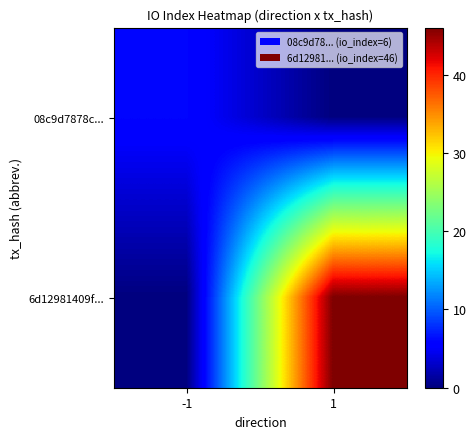

Reading left to right, list all the values displayed in this chart.

08c9d7878c...: -1=6	1=0
6d12981409f...: -1=0	1=46